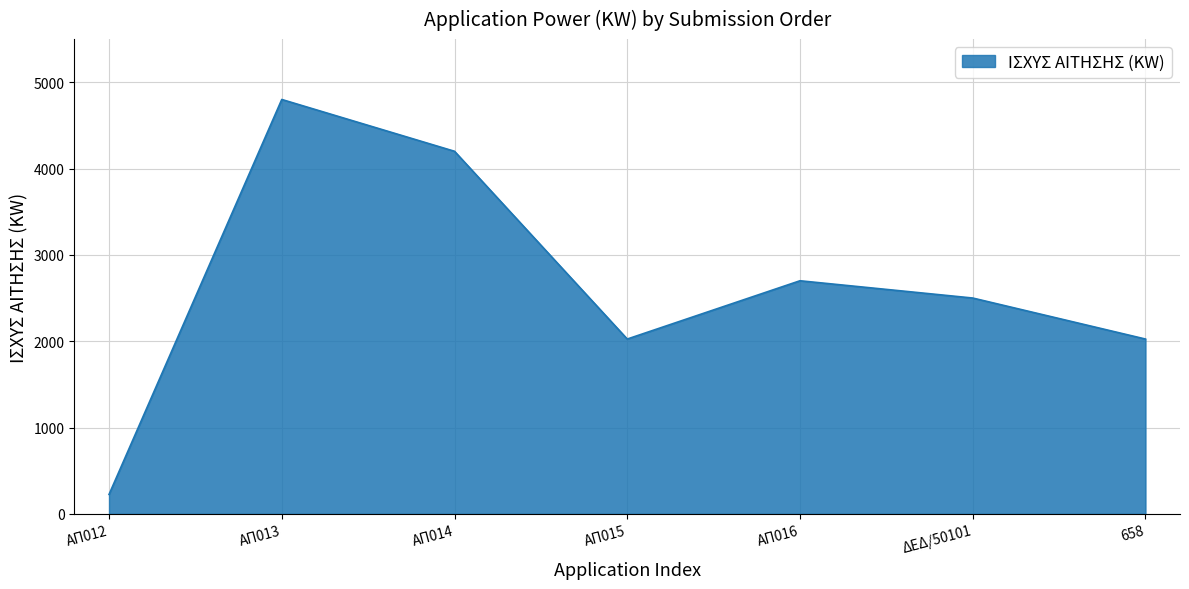

How many interior local peaks (higher than both neighbors) does the data have?

2